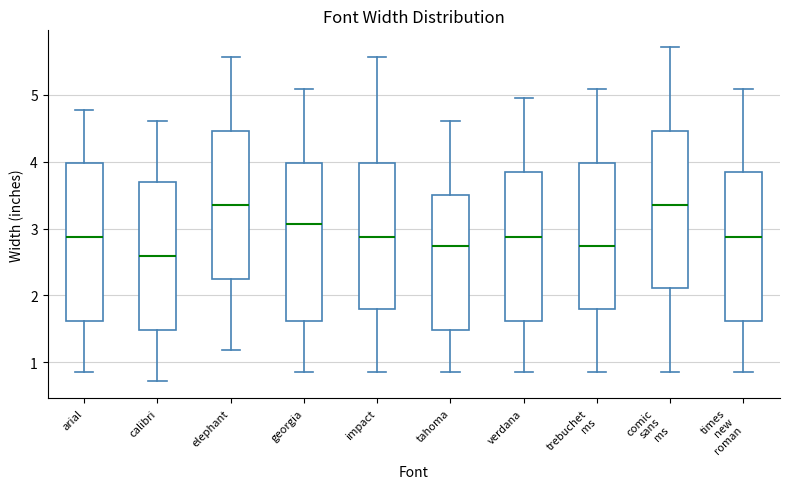

Reading left to right, transcribe this box plot: for each box, give where its median line is, the range the box spans, and where its two whiskers end, as read against the y-axis. The values are not printed on the chart, so give them approximately, as read against the axis.

arial: median 2.9, box 1.6 to 4.0, whiskers 0.9 to 4.8
calibri: median 2.6, box 1.5 to 3.7, whiskers 0.7 to 4.6
elephant: median 3.4, box 2.3 to 4.5, whiskers 1.2 to 5.6
georgia: median 3.1, box 1.6 to 4.0, whiskers 0.9 to 5.1
impact: median 2.9, box 1.8 to 4.0, whiskers 0.9 to 5.6
tahoma: median 2.7, box 1.5 to 3.5, whiskers 0.9 to 4.6
verdana: median 2.9, box 1.6 to 3.8, whiskers 0.9 to 4.9
trebuchet ms: median 2.7, box 1.8 to 4.0, whiskers 0.9 to 5.1
comic sans ms: median 3.4, box 2.1 to 4.5, whiskers 0.9 to 5.7
times new roman: median 2.9, box 1.6 to 3.8, whiskers 0.9 to 5.1